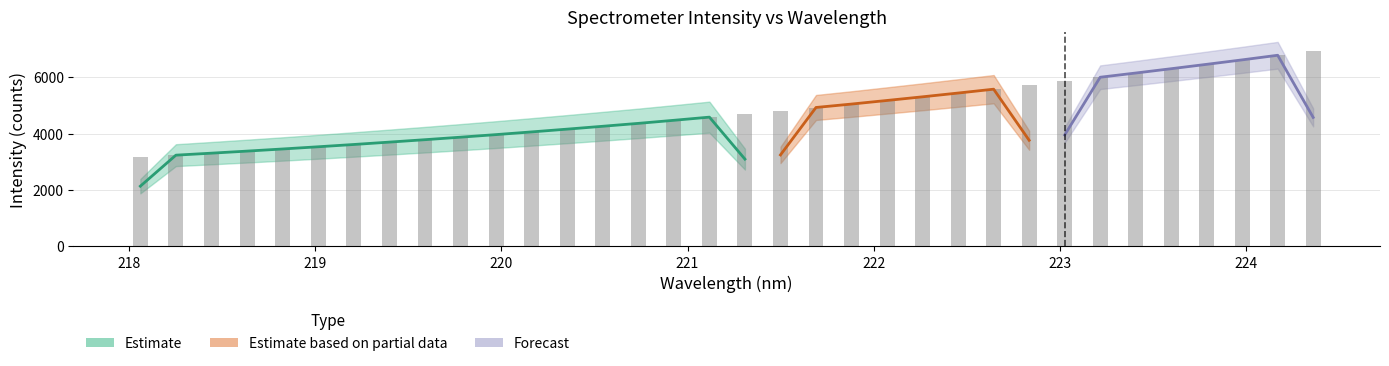

What is the approximate value at 219?

3302.9